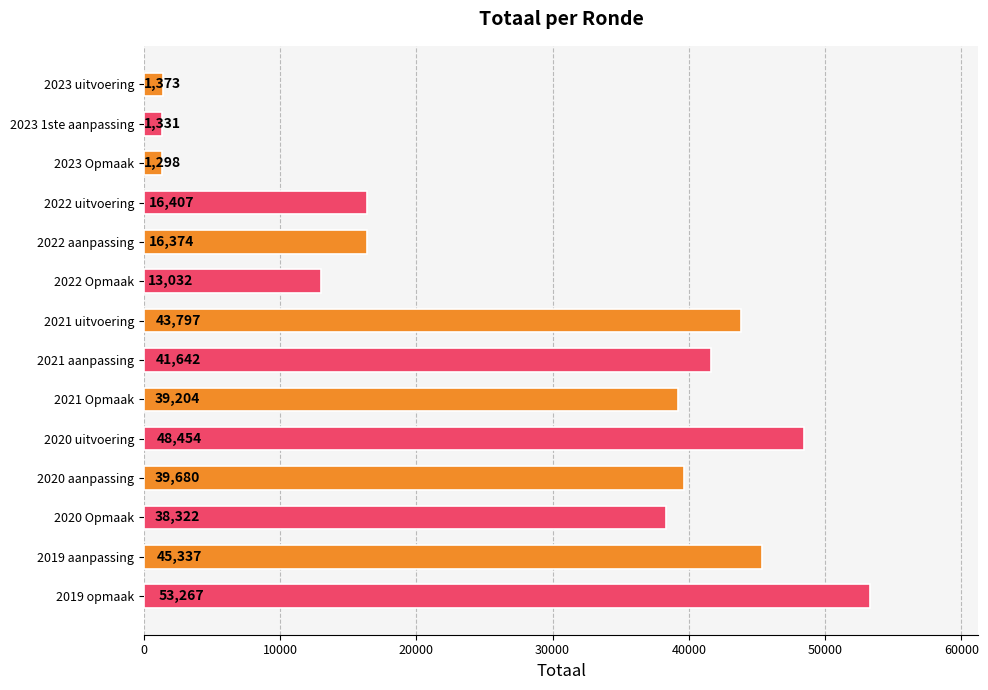

What position from the bottom is 2022 uitvoering?

11